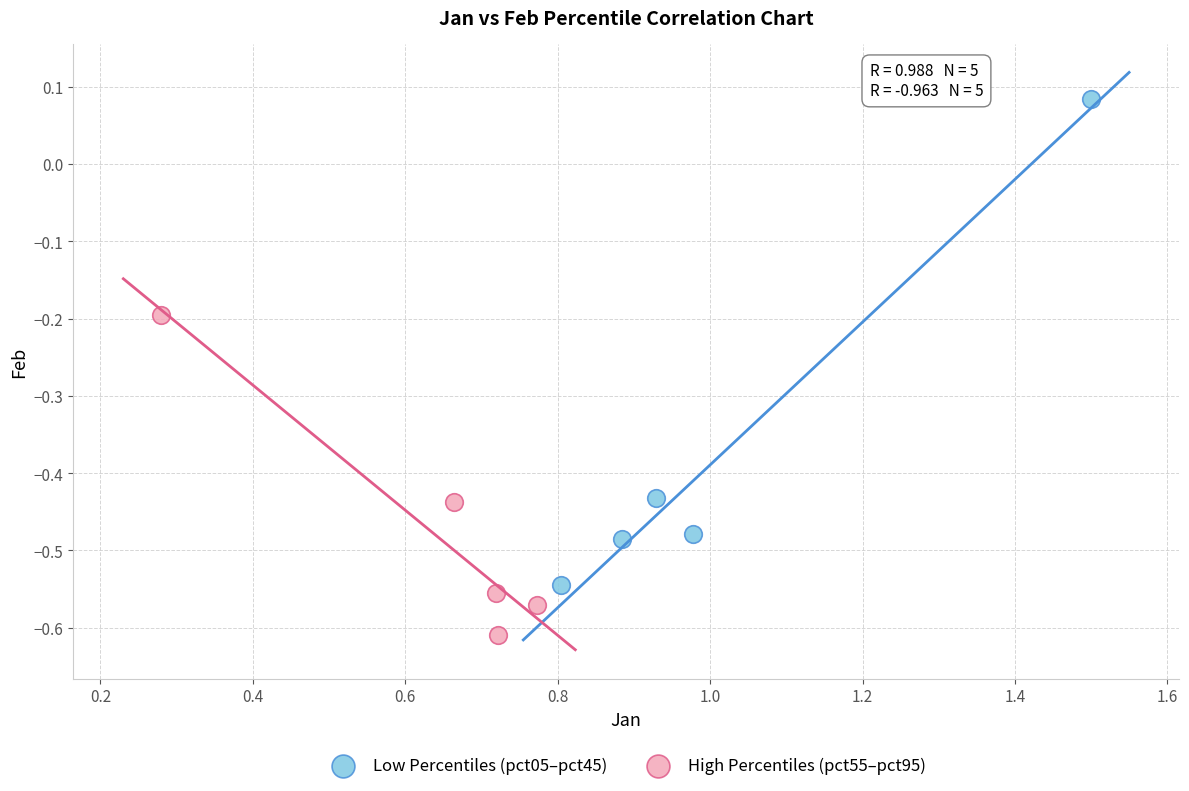

Which series contains the highest Y value?

Low Percentiles (pct05–pct45)